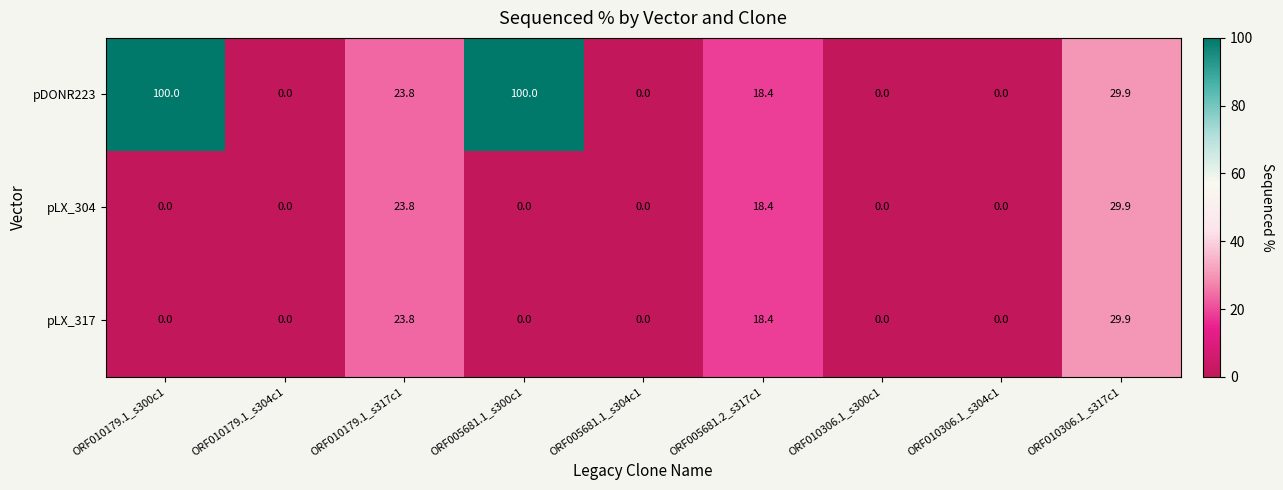

The pLX_304 series shows 0.0 at ORF005681.1_s304c1. True or false?

True